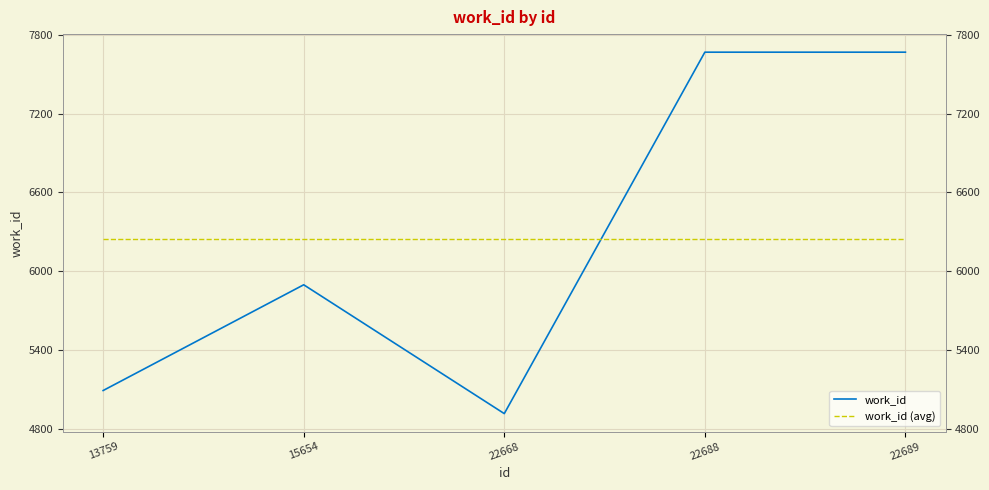

At how many categories does at least one series exceed 5024?

5